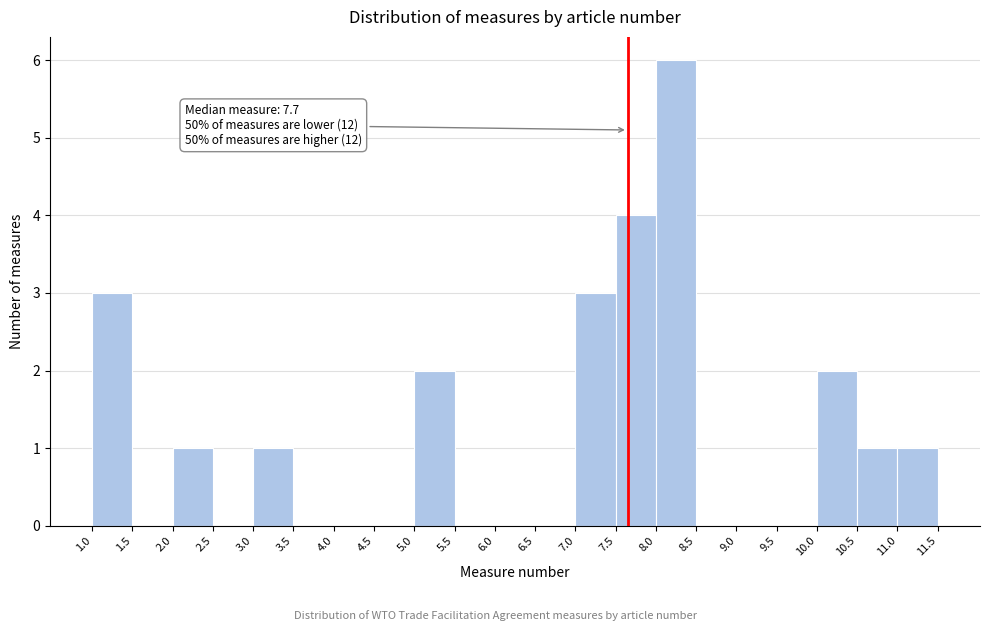

Which range on the x-axis has the tallest bar?

8.0 to 8.5